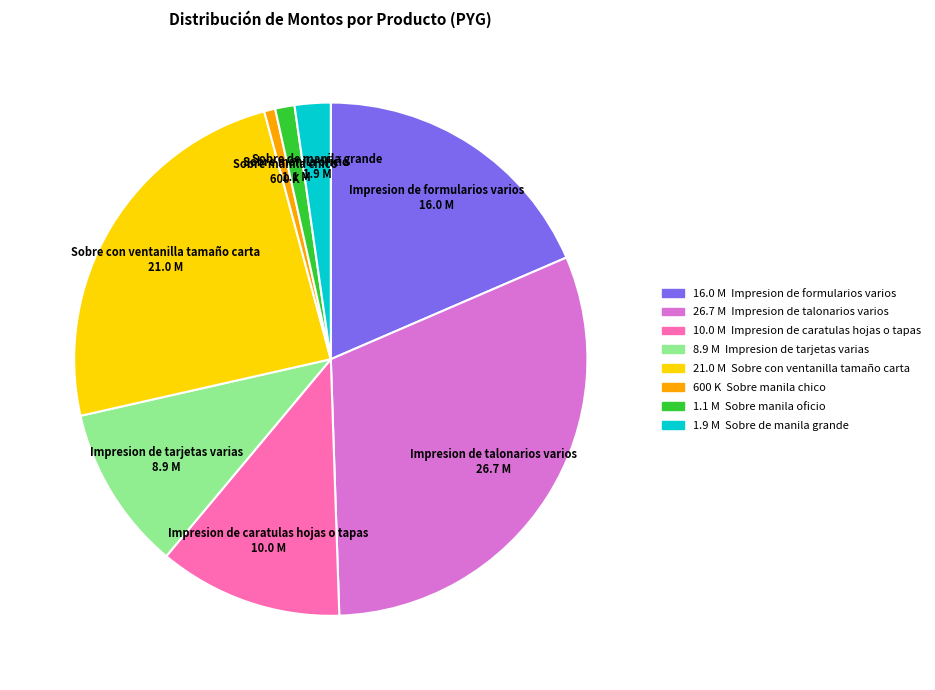

Which category has the biggest portion of the pie?

Impresion de talonarios varios 26.7 M